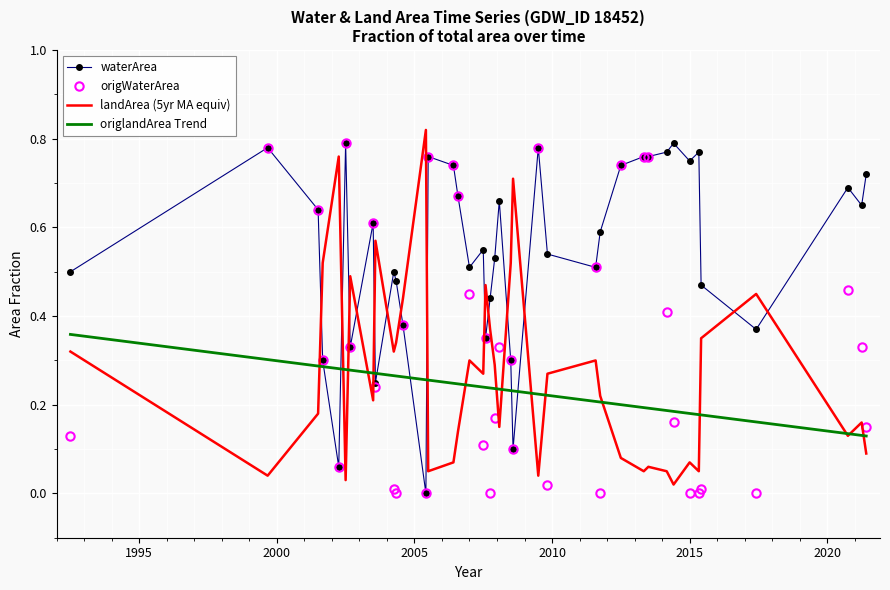

Which series has the largest total across all categories?

waterArea